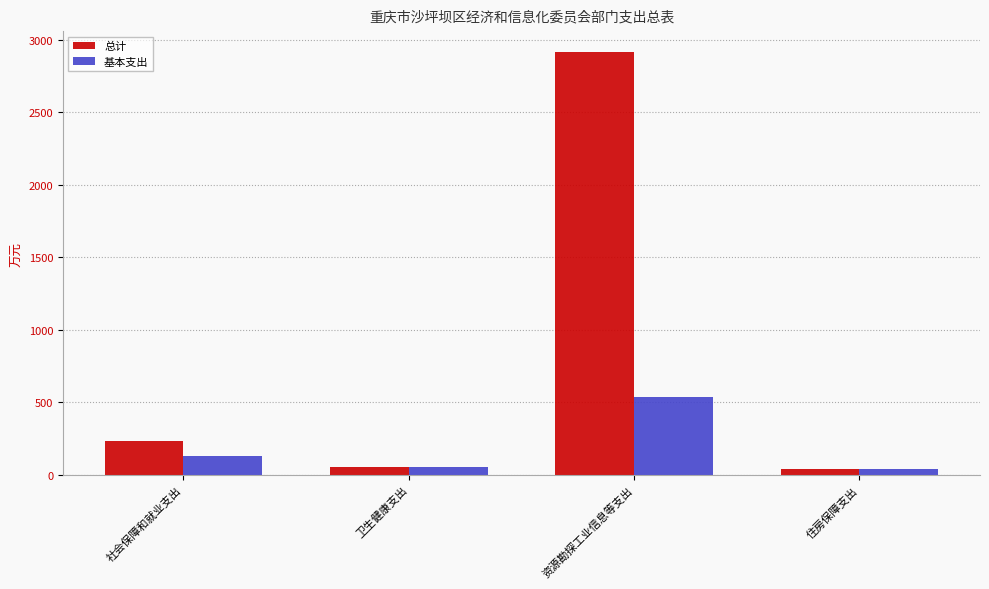

At how many categories does at least one series exceed 949?

1